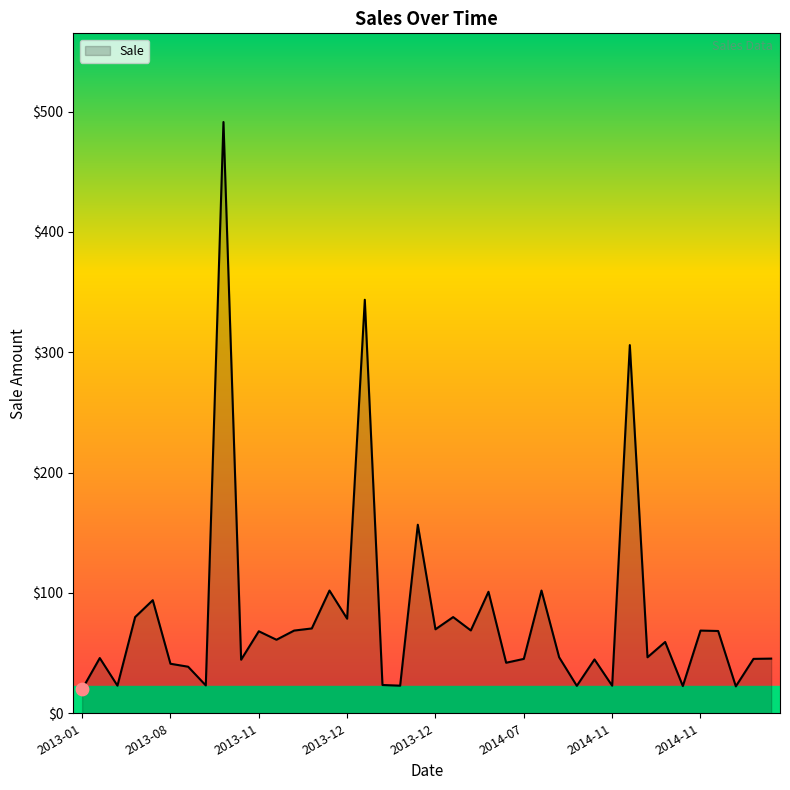

What is the greatest value displayed?

491.4